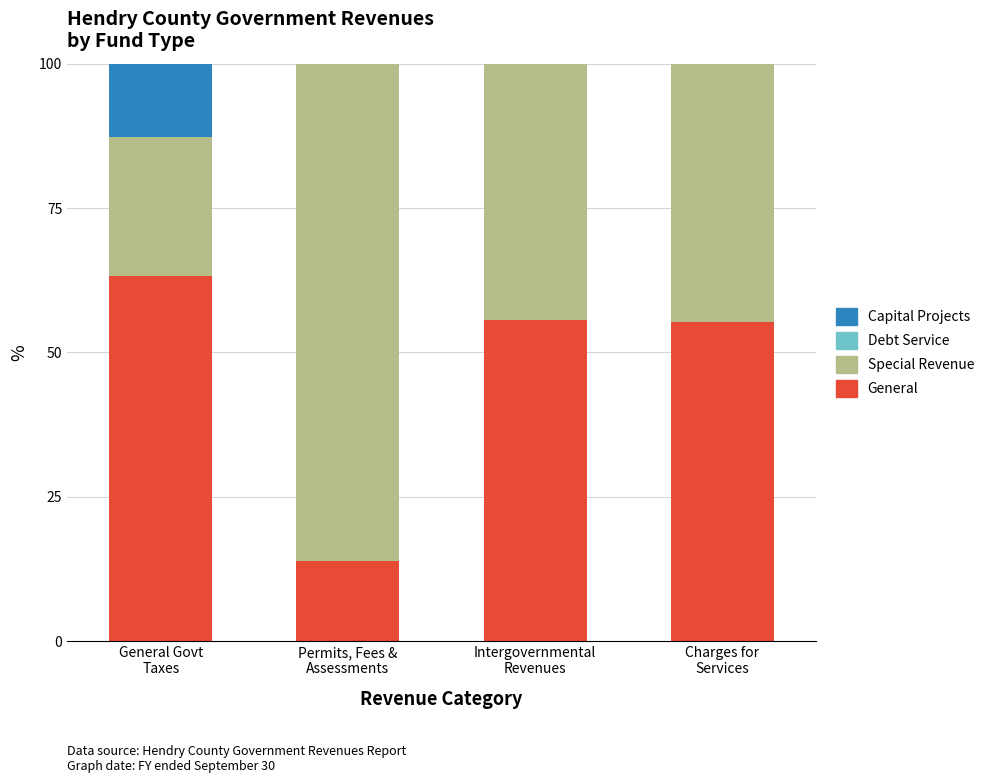

What is the highest value of the General series?

63.3